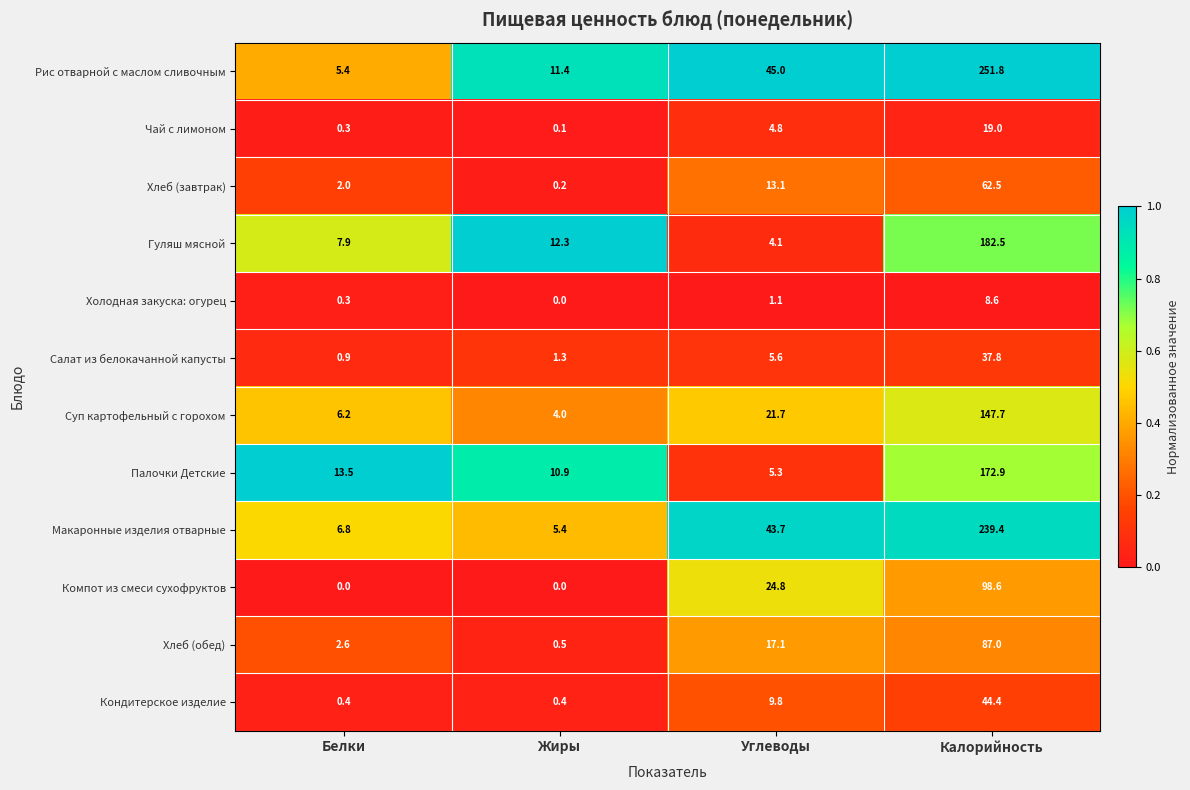

Which series changed the most between Углеводы and Калорийность?

Рис отварной с маслом сливочным